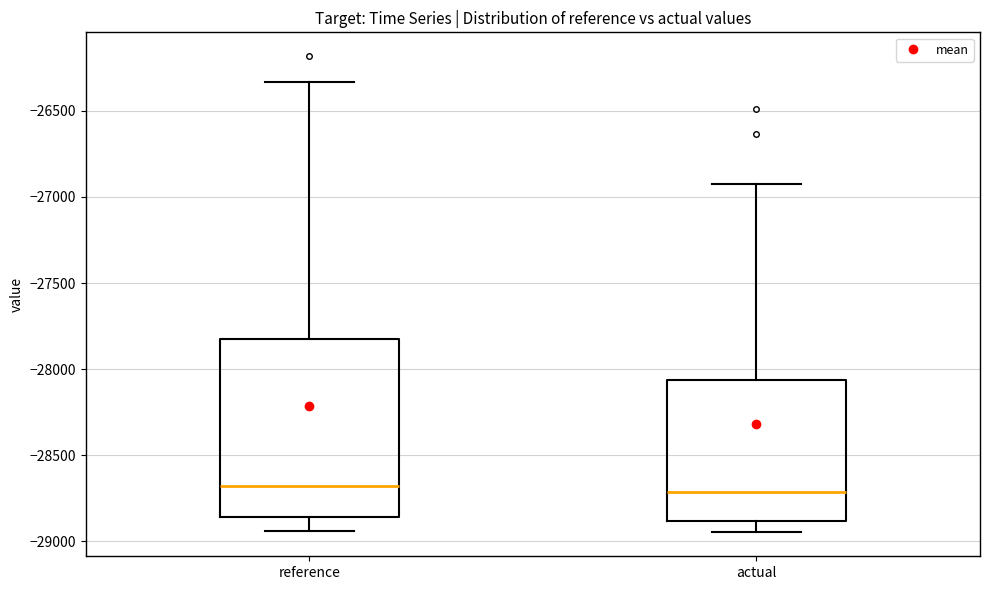

Reading left to right, read every box against the y-axis: the position of its median line, the range the box covers, and the ends of its whiskers. The values are not printed on the chart, so give them approximately, as read against the axis.

reference: median -28700, box -28850 to -27850, whiskers -28950 to -26350
actual: median -28700, box -28900 to -28050, whiskers -28950 to -26950